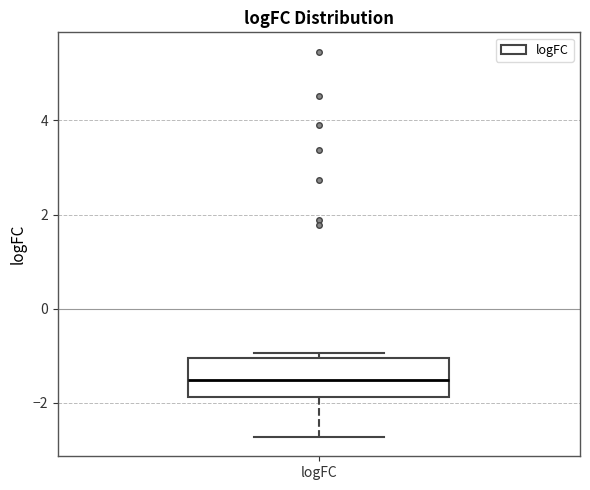

Where is the lower edge of the box for logFC on the y-axis? The values are not printed on the chart, so give them approximately, as read against the axis.

-1.8